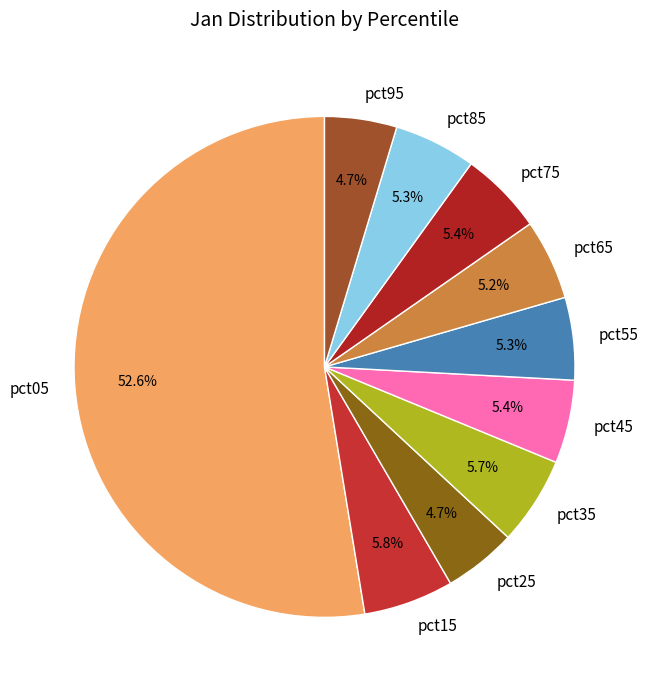

Which category has the biggest portion of the pie?

pct05